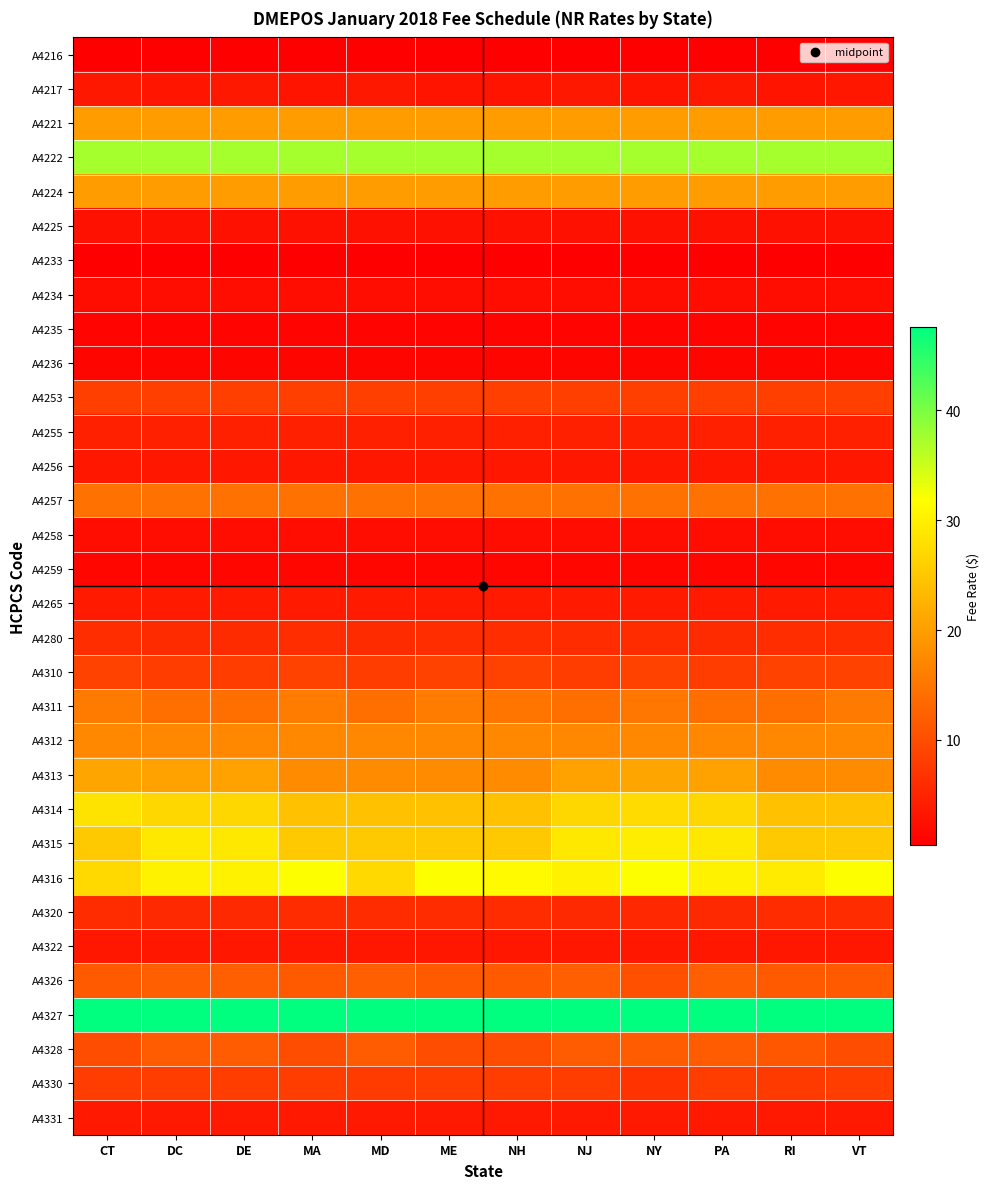

Between PA and MD, which is larger?

PA